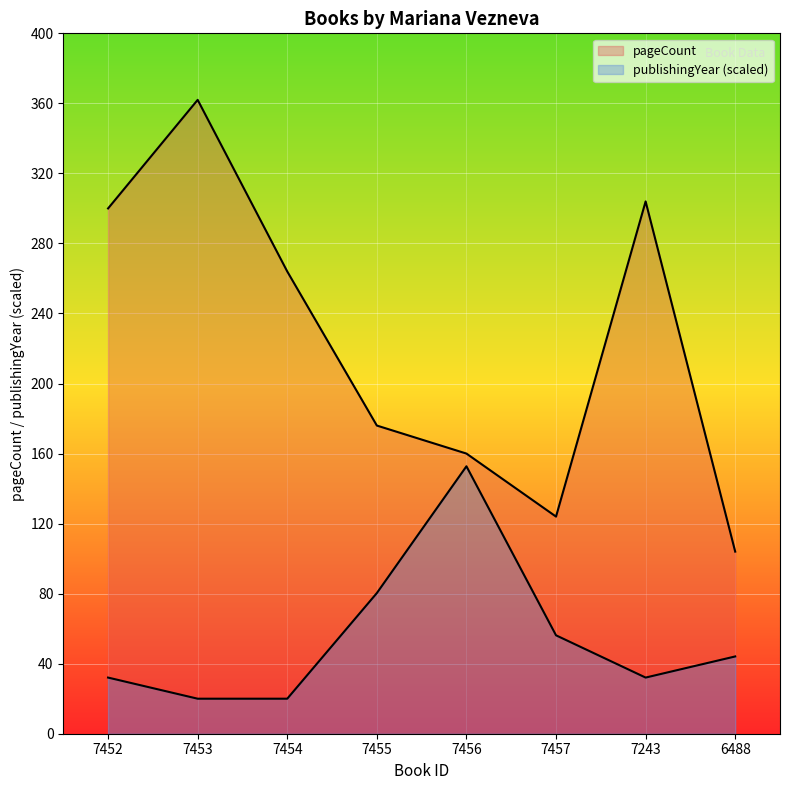

At which label is pageCount closest to 233?

7454